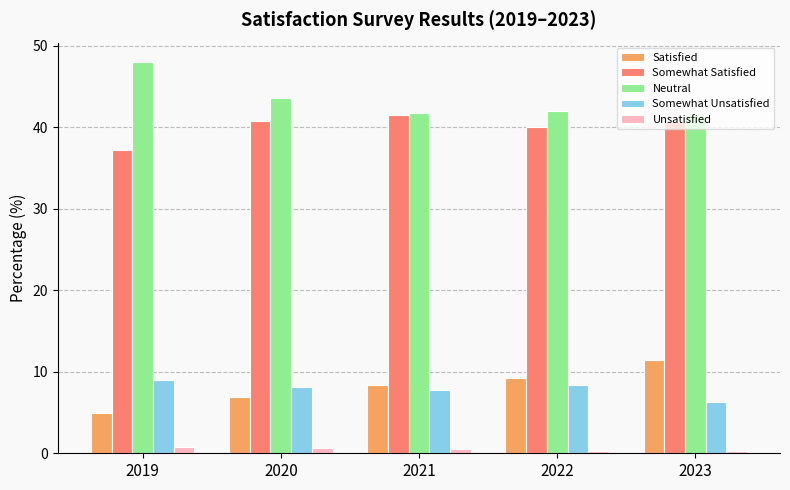

What is the value of the Unsatisfied bar at the 4th from the left?

0.3